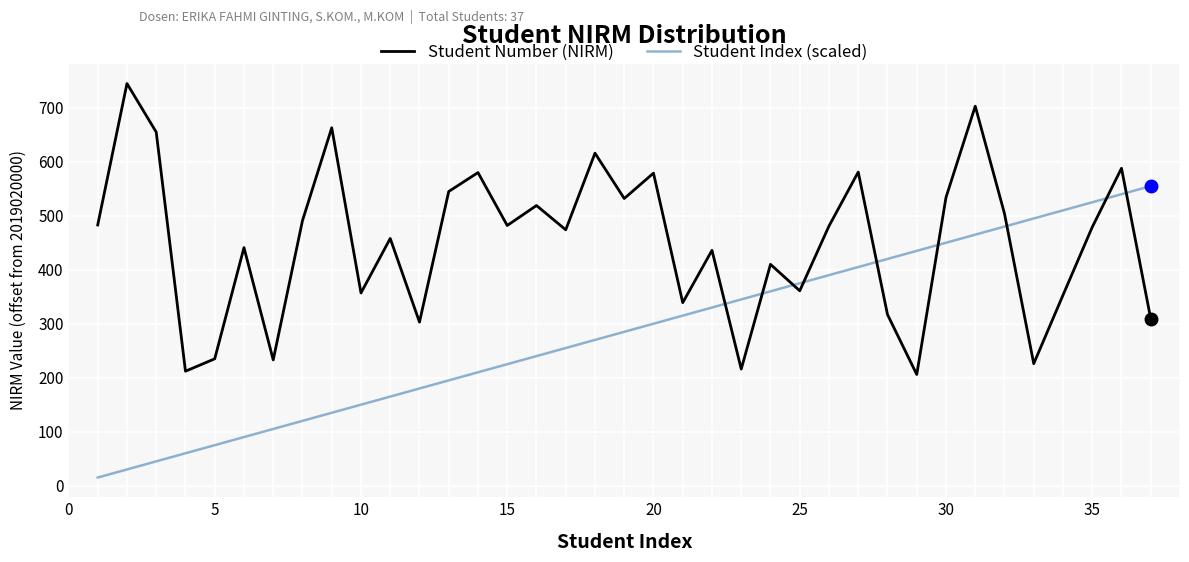

True or false: Student Index (scaled) and Student Number (NIRM) intersect in this chart.

True